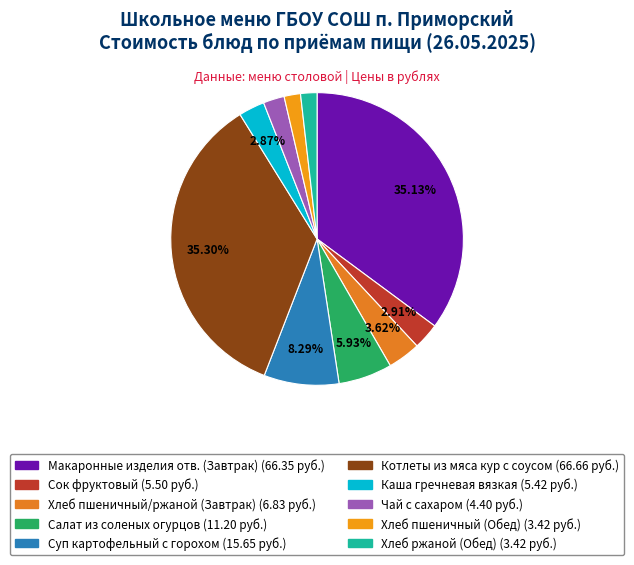

How many slices are in this pie chart?

10